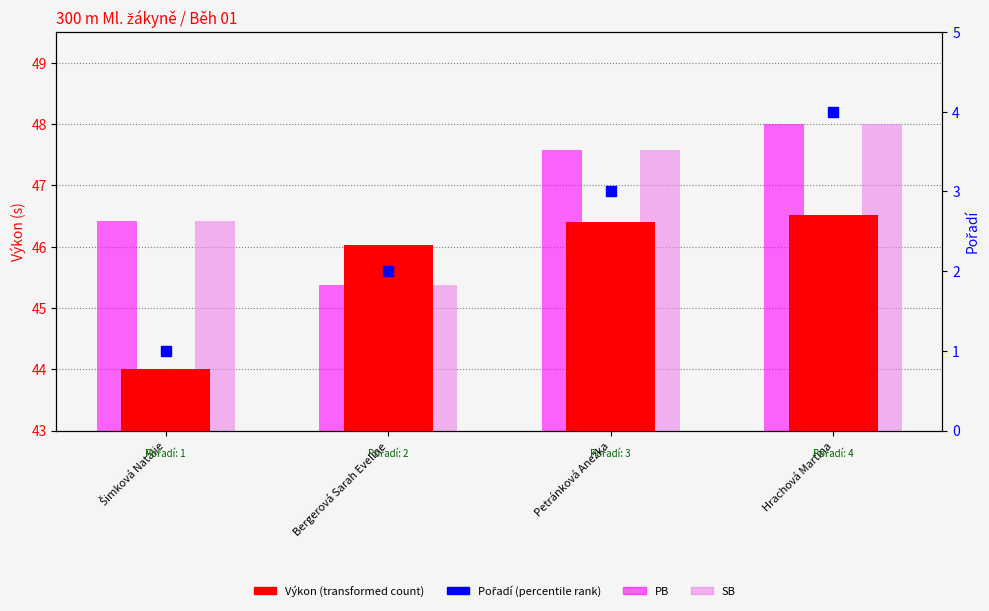

At how many categories does at least one series exceed 30?

4